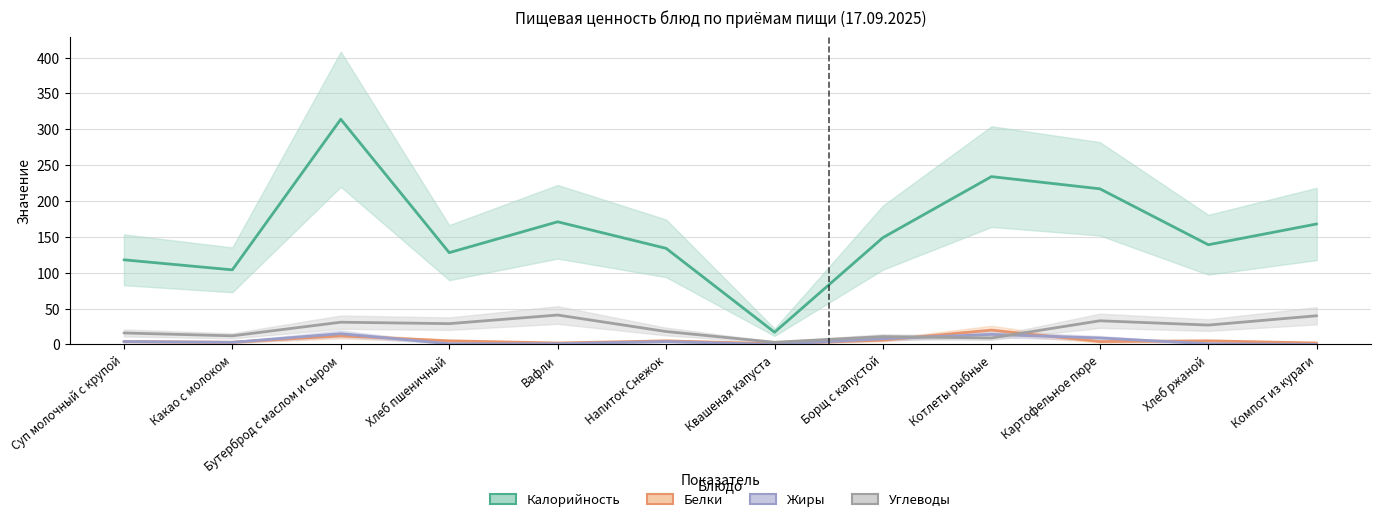

What is the total value across all series at Вафли?

215